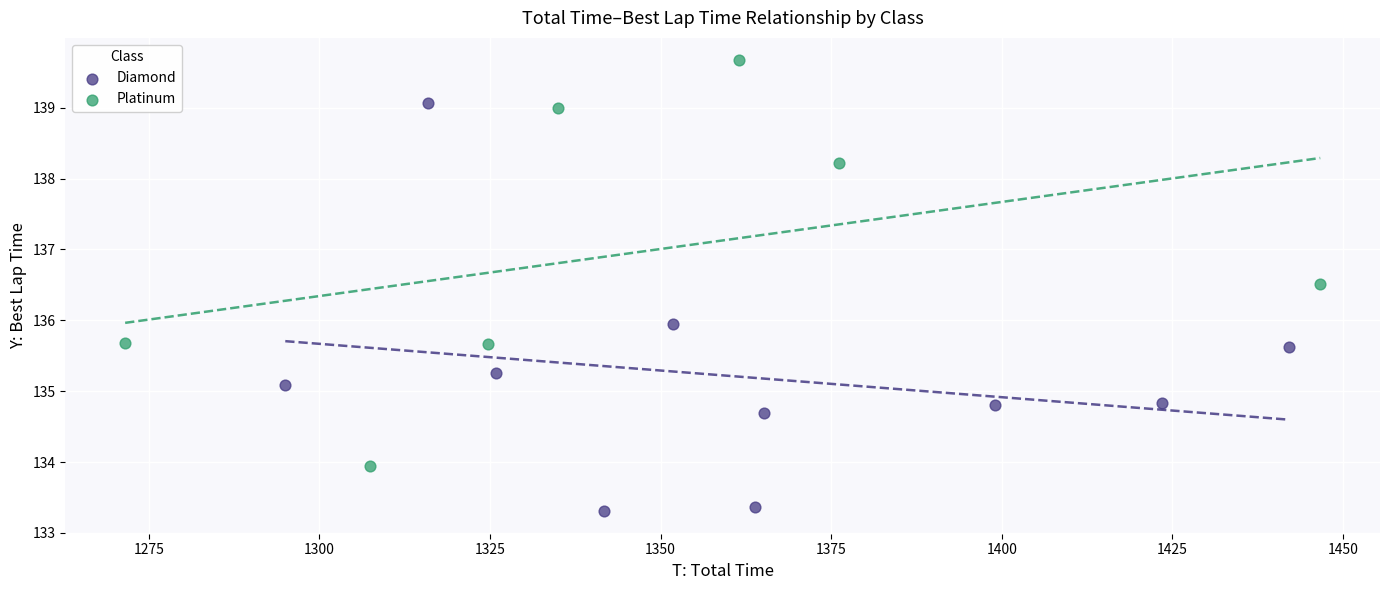

Which series reaches the minimum Y coordinate?

Diamond